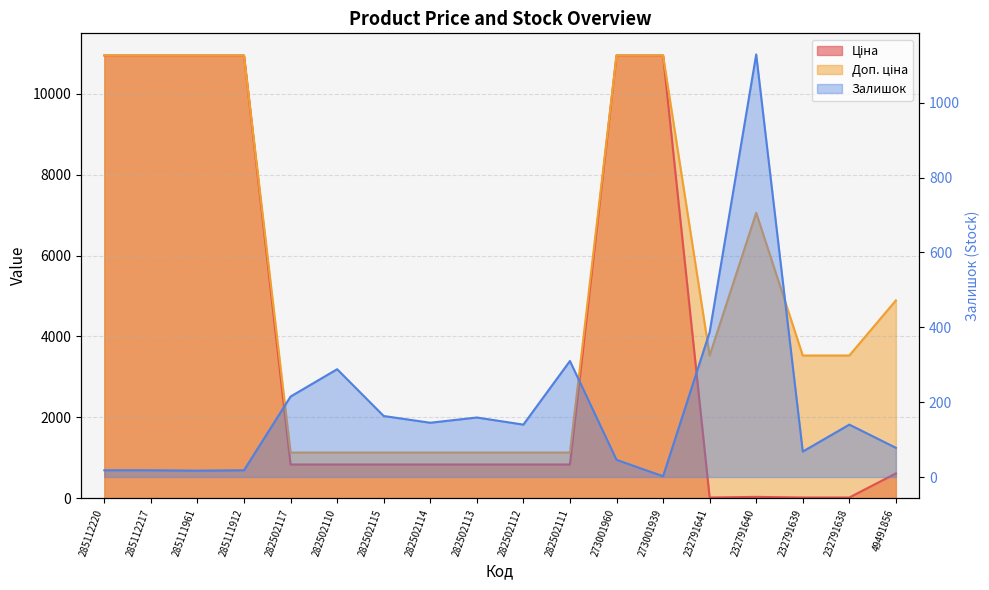

Reading left to right, extract all data points from this chart.

Ціна: 285112220=10952.0	285112217=10952.0	285111961=10952.0	285111912=10952.0	282502117=832.4	282502110=832.4	282502115=832.4	282502114=832.4	282502113=832.4	282502112=832.4	282502111=832.4	273001960=10952.0	273001939=10952.0	232791641=15.7	232791640=31.4	232791639=15.7	232791638=15.7	49491856=611.6
Доп. ціна: 285112220=10952.0	285112217=10952.0	285111961=10952.0	285111912=10952.0	282502117=1128.0	282502110=1128.0	282502115=1128.0	282502114=1128.0	282502113=1128.0	282502112=1128.0	282502111=1128.0	273001960=10952.0	273001939=10952.0	232791641=3529.0	232791640=7059.0	232791639=3529.0	232791638=3529.0	49491856=4892.6
Залишок: 285112220=18.0	285112217=18.0	285111961=17.0	285111912=18.0	282502117=215.0	282502110=288.0	282502115=163.0	282502114=145.0	282502113=159.0	282502112=140.0	282502111=310.0	273001960=46.0	273001939=2.0	232791641=387.0	232791640=1129.0	232791639=68.0	232791638=140.0	49491856=78.0